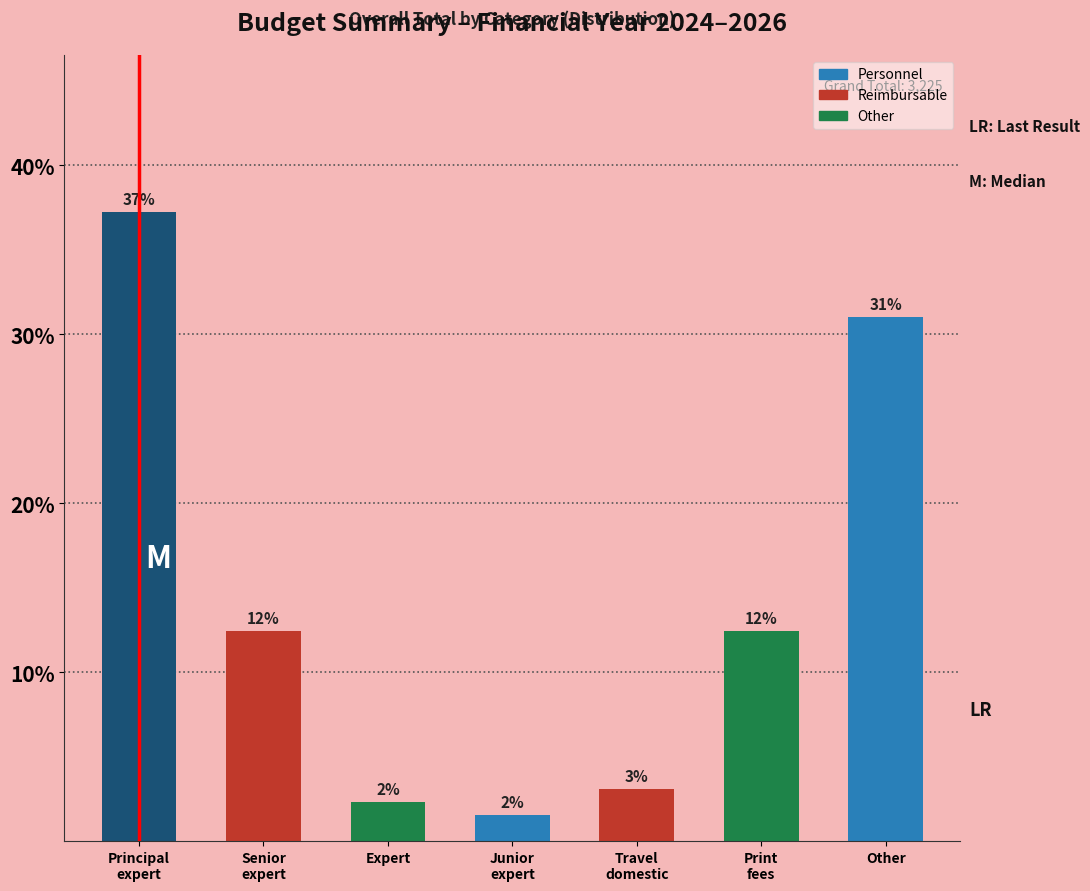

Are the bars horizontal?

No